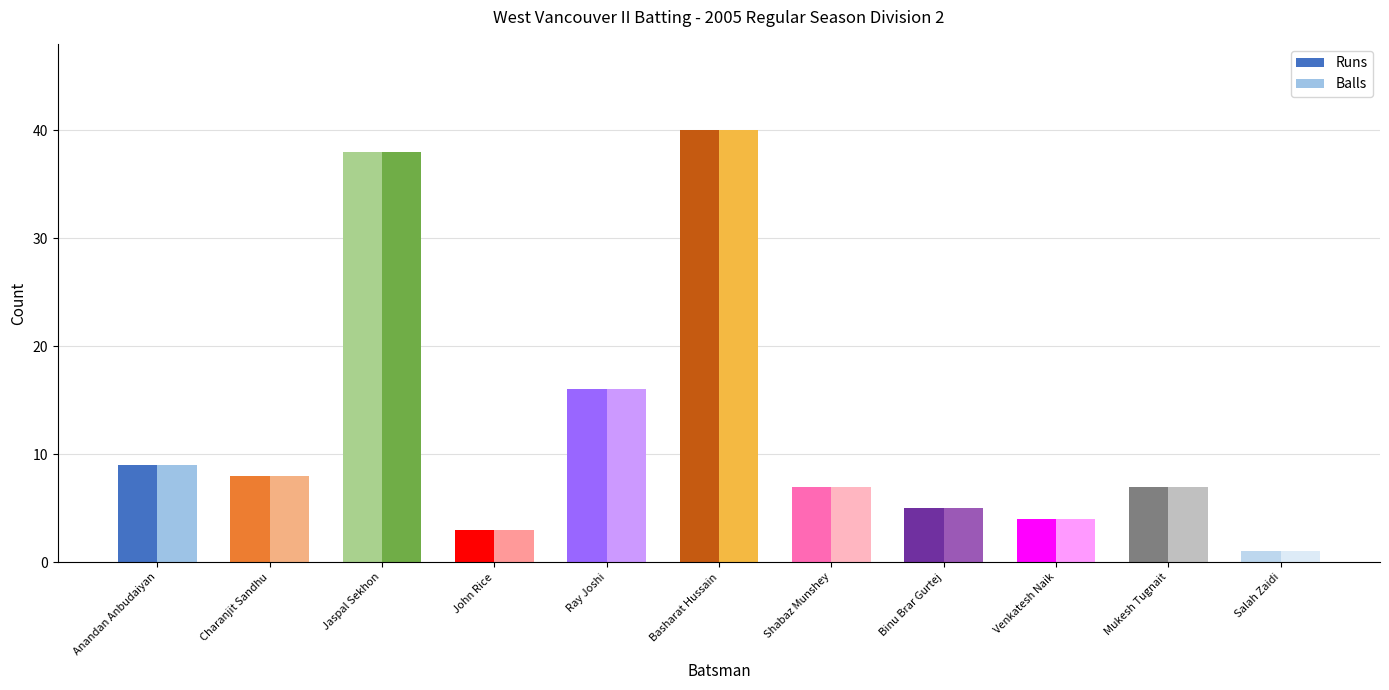

What is the difference between the maximum and second lowest values in the Balls series?

37